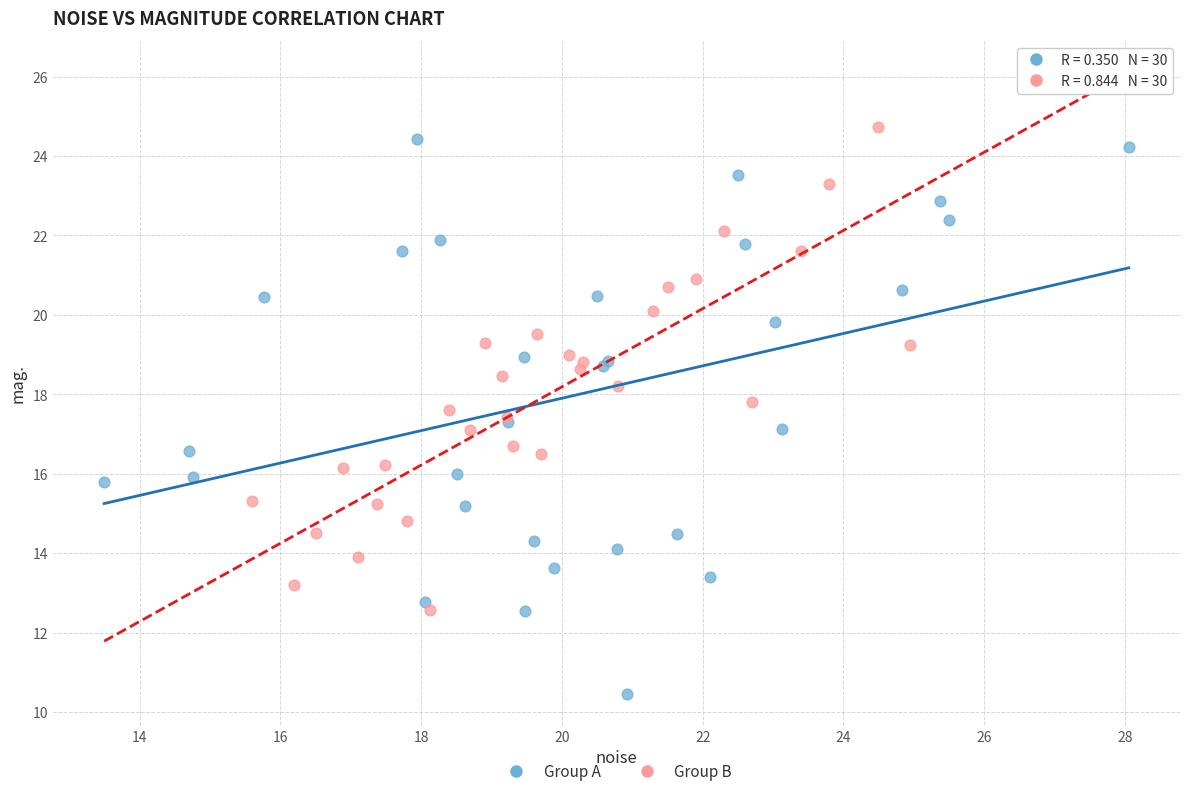

Which series has the widest spread of Y values?

Group A